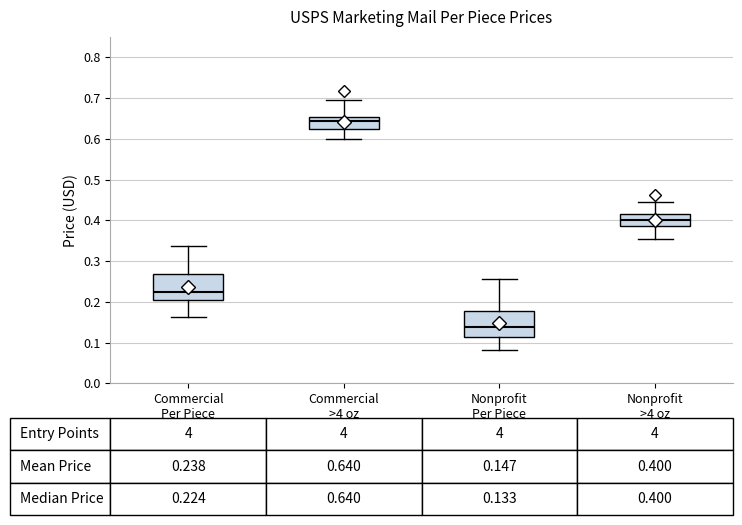

Which box's median line is the lowest?

Nonprofit Per Piece